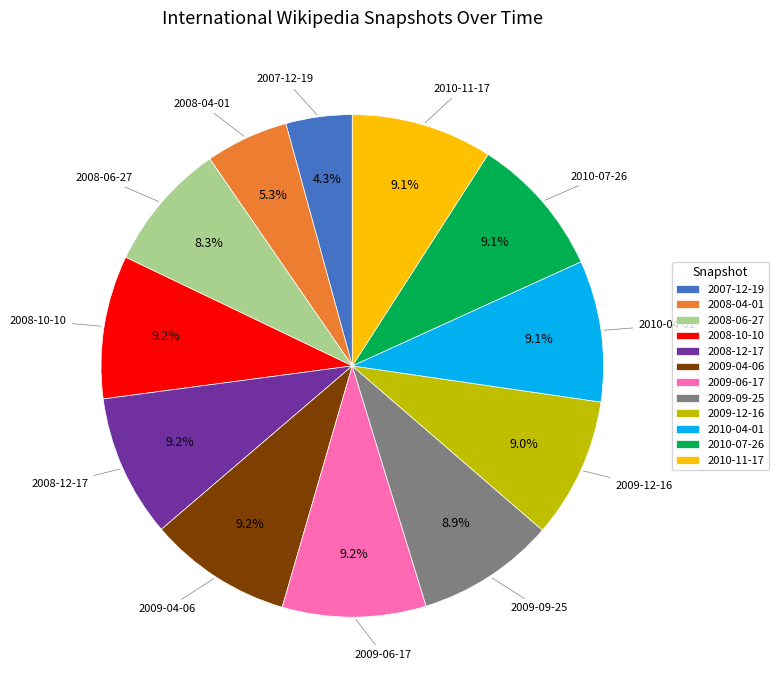

To the nearest percent, what is the combined percentage of 2007-12-19 and 2009-12-16?

13%